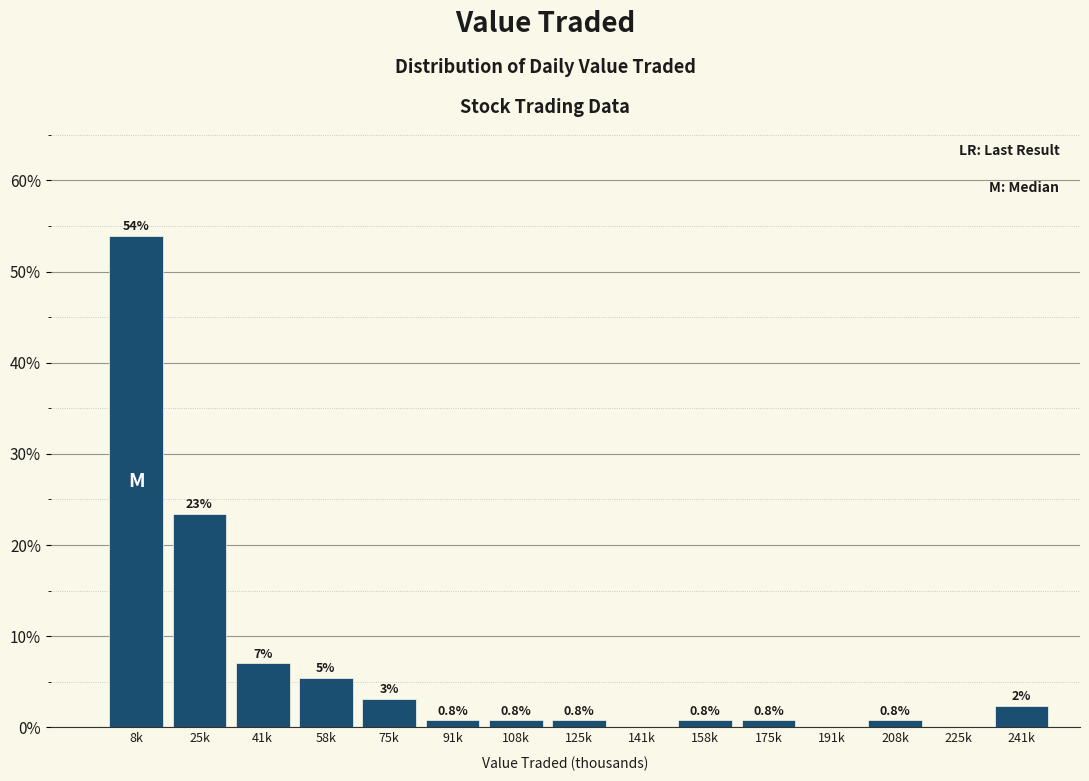

Which category has the highest value across all series?

8k